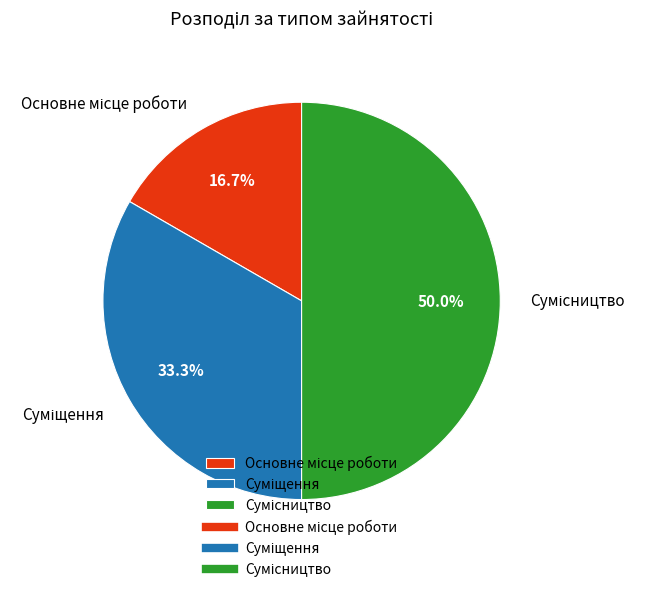

What is the change in value from Основне місце роботи to Сумісництво?

+2